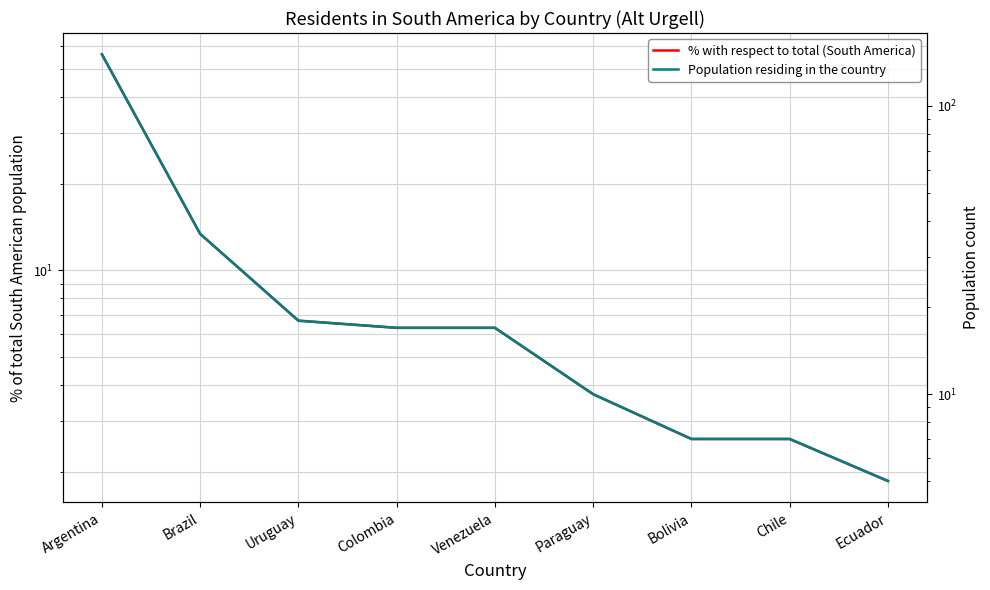

How many values in the Population residing in the country series exceed 17?

3